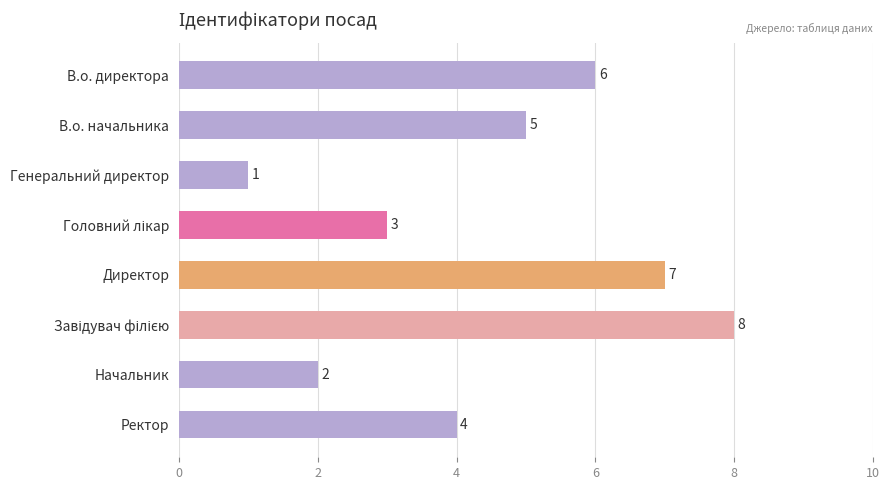

Is it true that the value at Директор is 10?

False